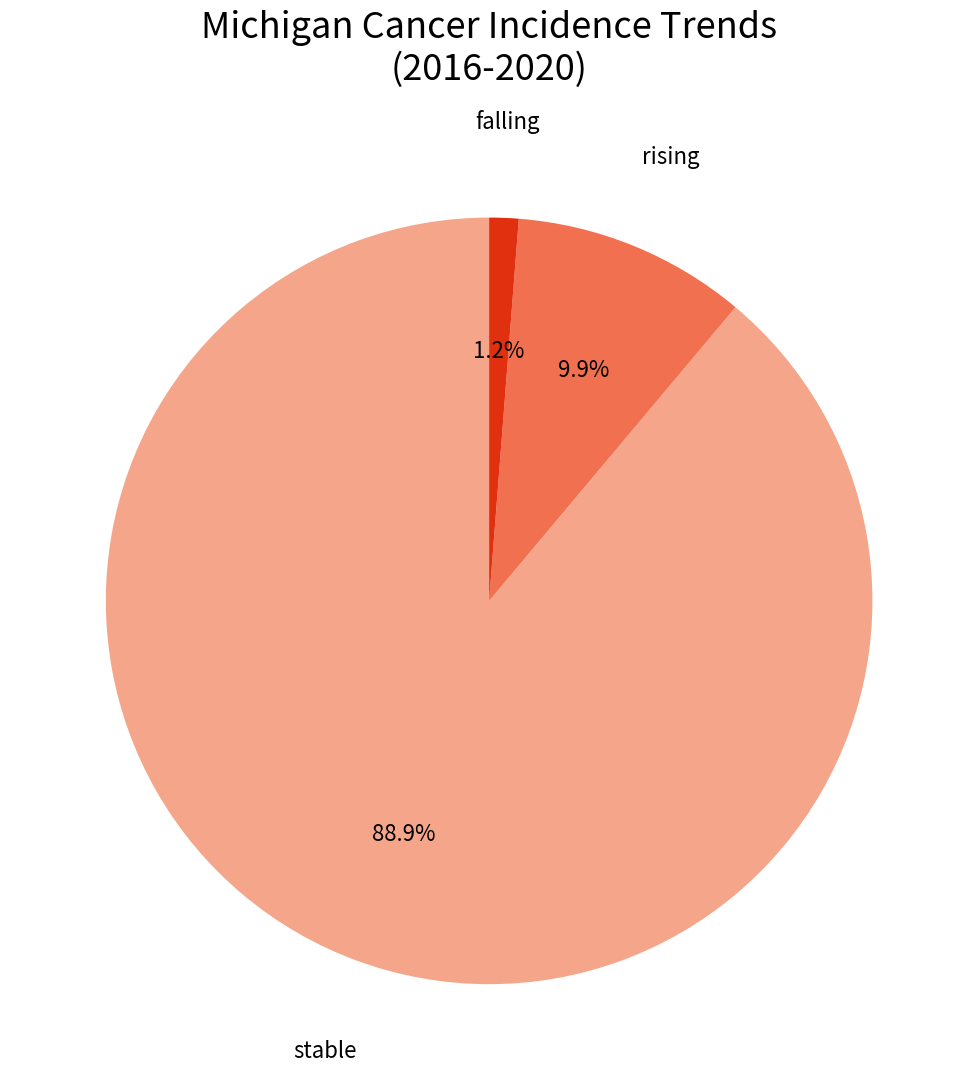

Does any single category account for the majority?

Yes